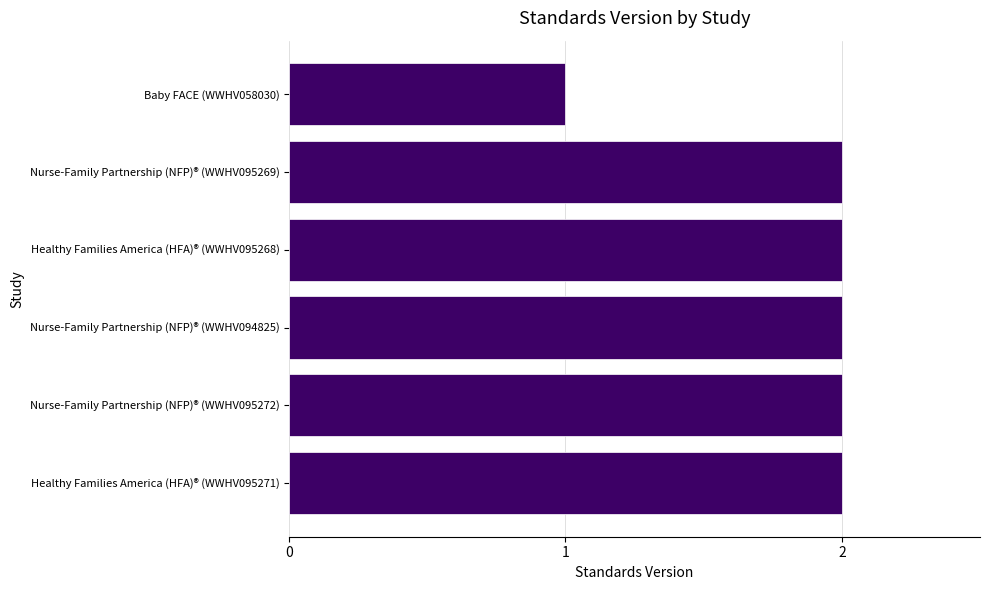

Reading bottom to top, what are all the values shown in this chart?

Healthy Families America (HFA)® (WWHV095271)=2	Nurse-Family Partnership (NFP)® (WWHV095272)=2	Nurse-Family Partnership (NFP)® (WWHV094825)=2	Healthy Families America (HFA)® (WWHV095268)=2	Nurse-Family Partnership (NFP)® (WWHV095269)=2	Baby FACE (WWHV058030)=1